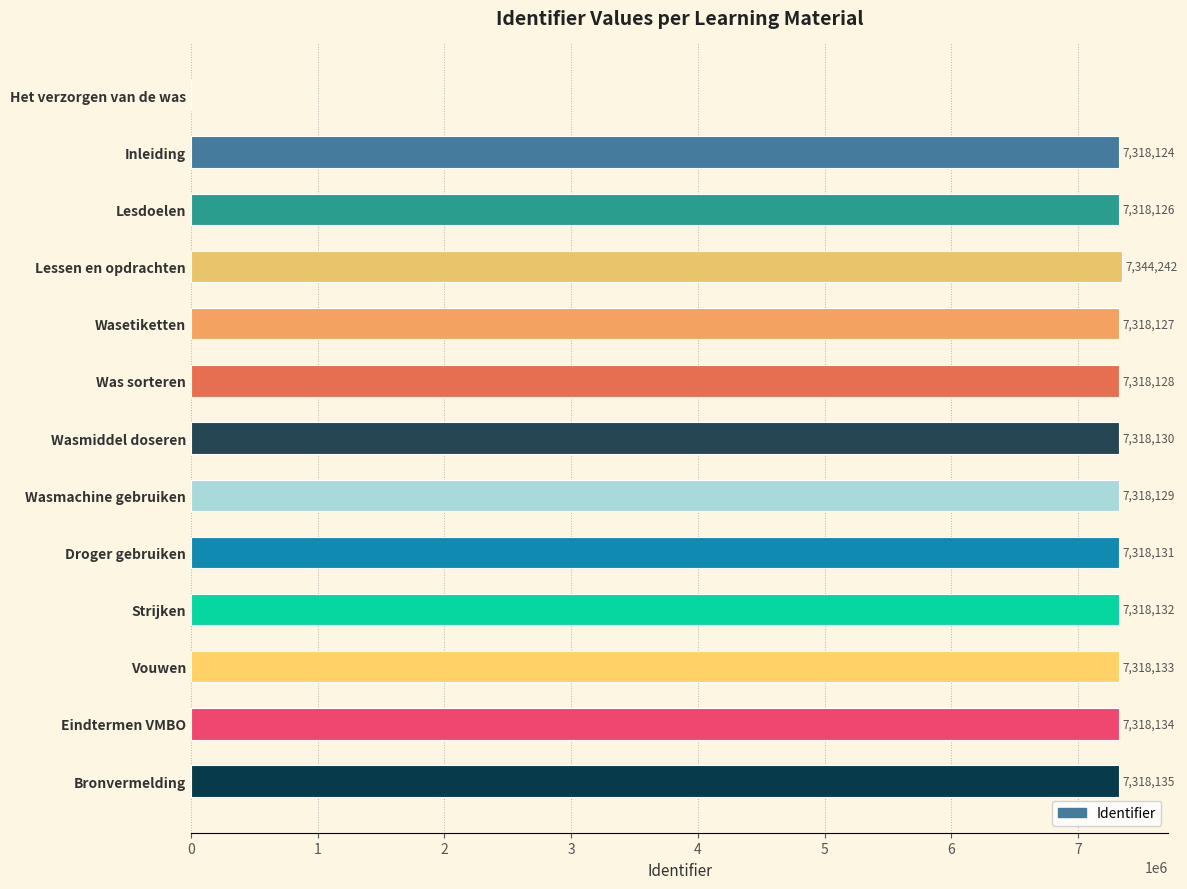

What value does the data have at Inleiding, to the nearest 10?

7318120